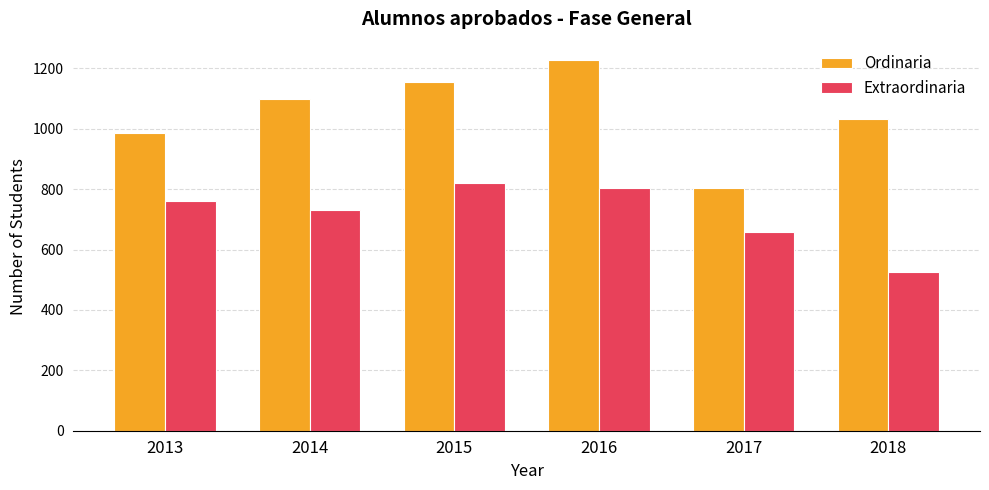

Rank the series by their average value, from lowest to highest.

Extraordinaria, Ordinaria